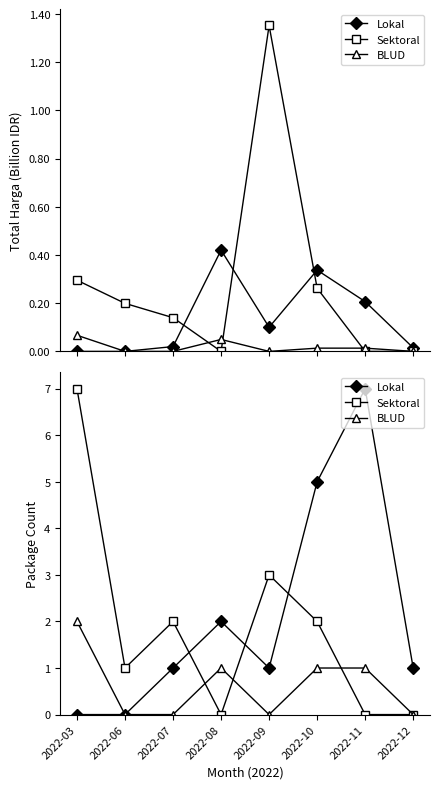

The Lokal series shows -5 at 2022-06. True or false?

False